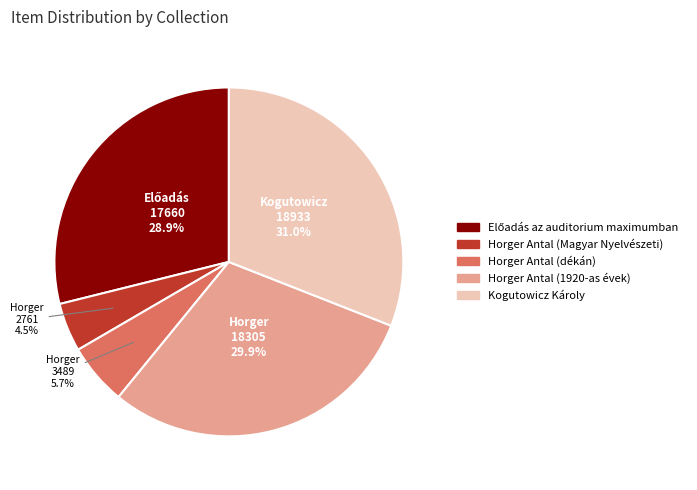

Count the number of slices in the pie.

5